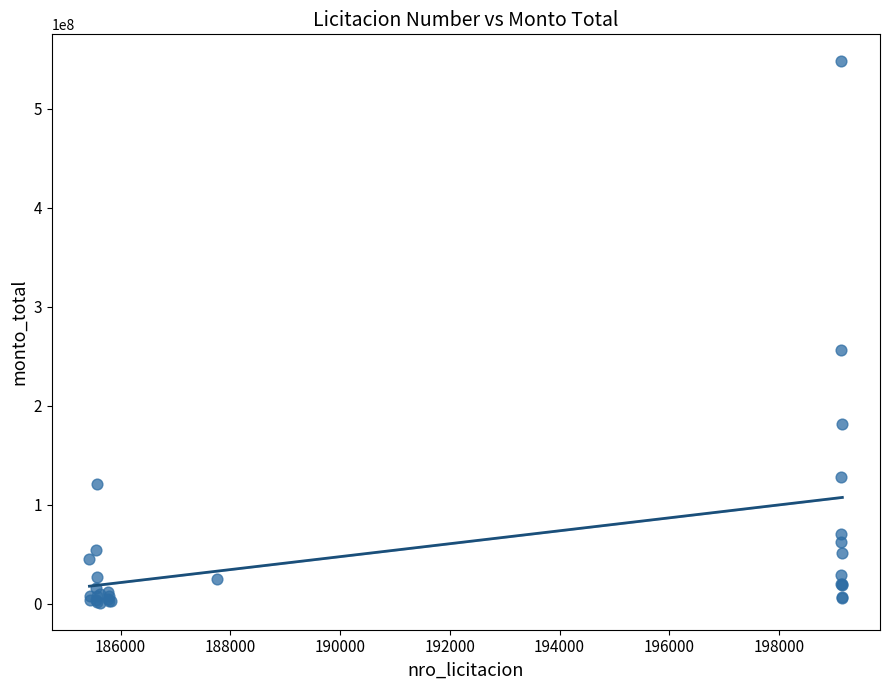

What Y value in the scatter plot is closest to 274657415?

256847693